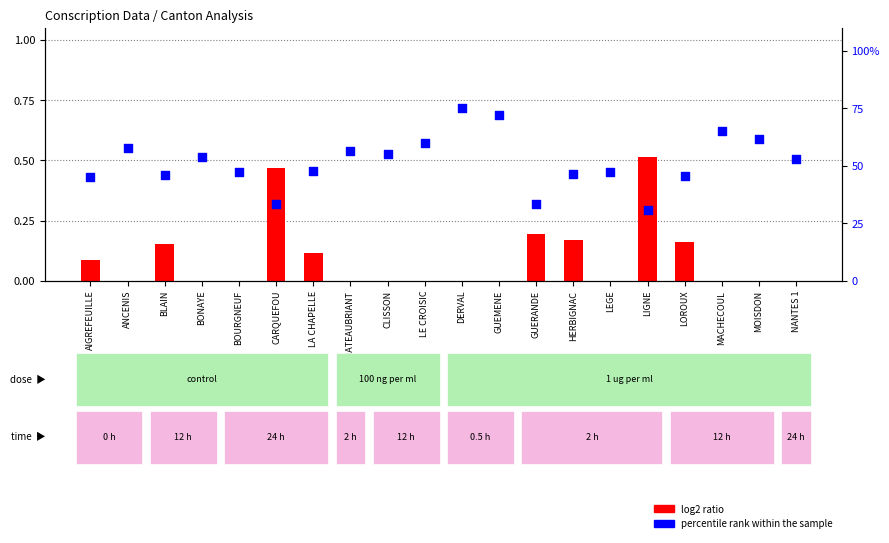

At how many categories does at least one series exceed 38?

17